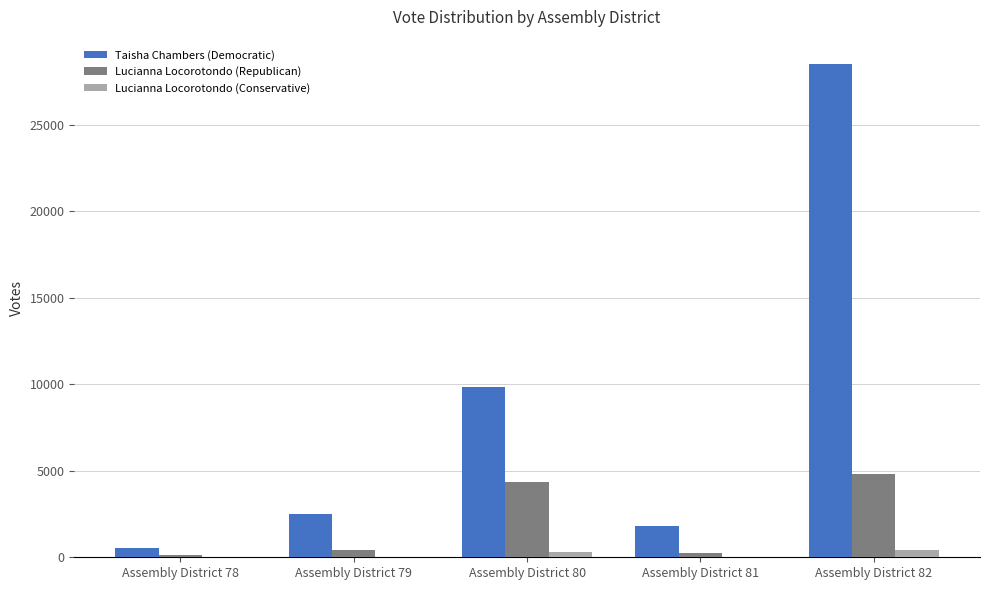

What is the sum of the Taisha Chambers (Democratic) values at Assembly District 78 and Assembly District 80?

10353